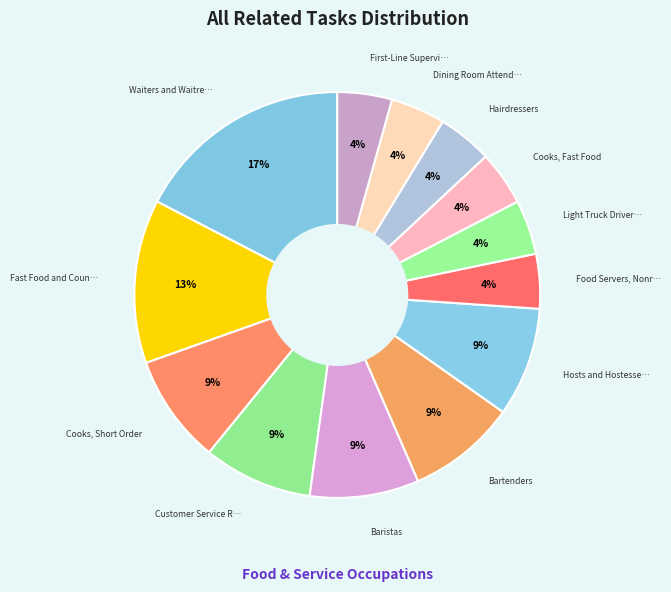

Is there a majority slice in this chart?

No